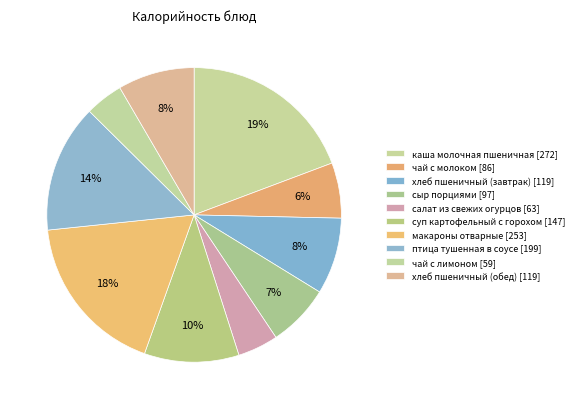

Count the number of slices in the pie.

10